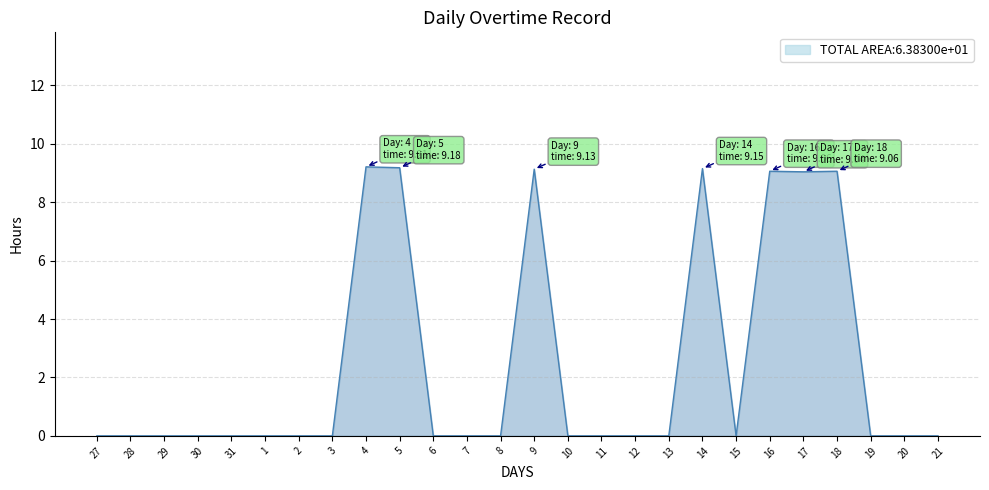

The value at 14 is 2.1. True or false?

False